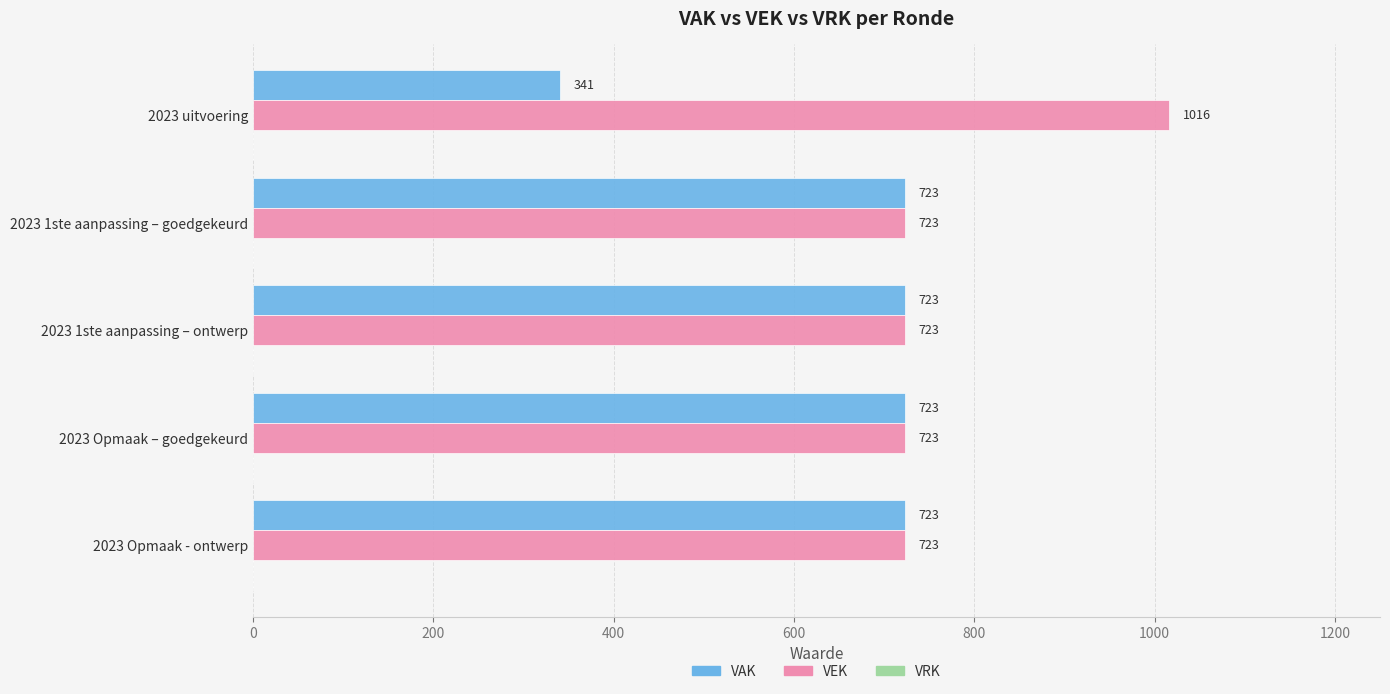

Which series has the largest range (max minus min)?

VAK